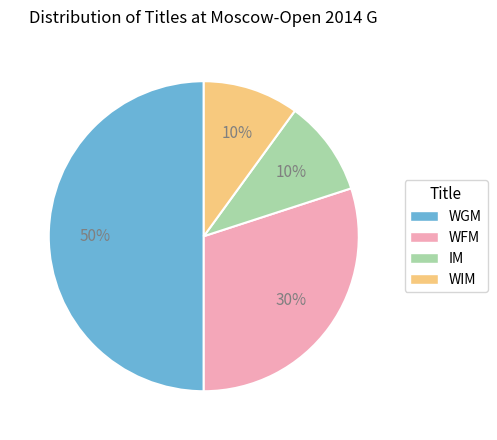

True or false: WFM accounts for 30% of the total.

True